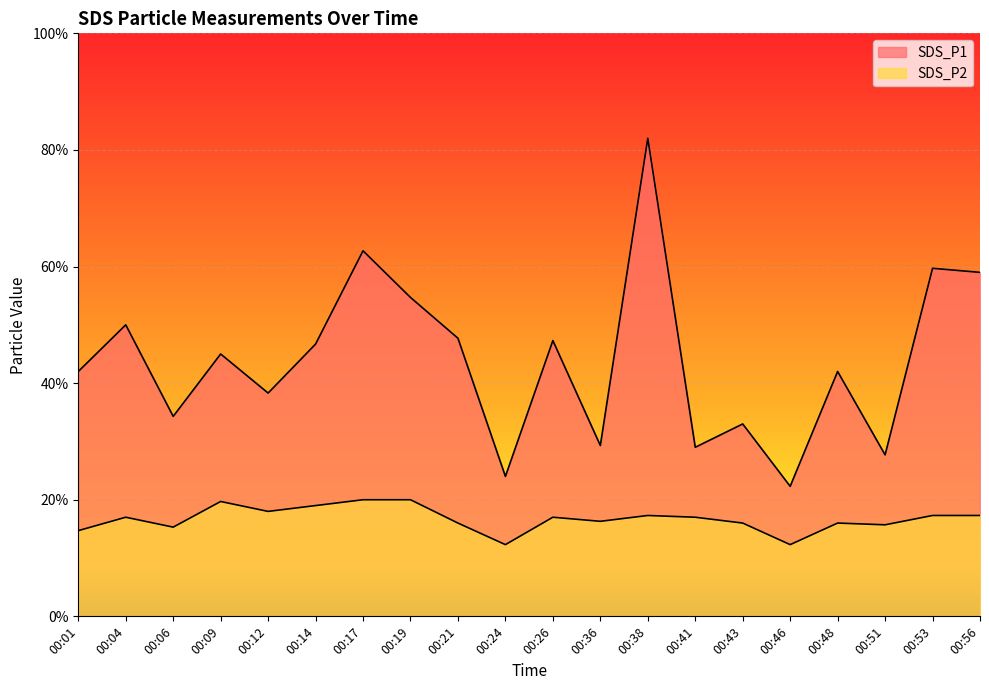

How many distinct data groups are displayed?

2